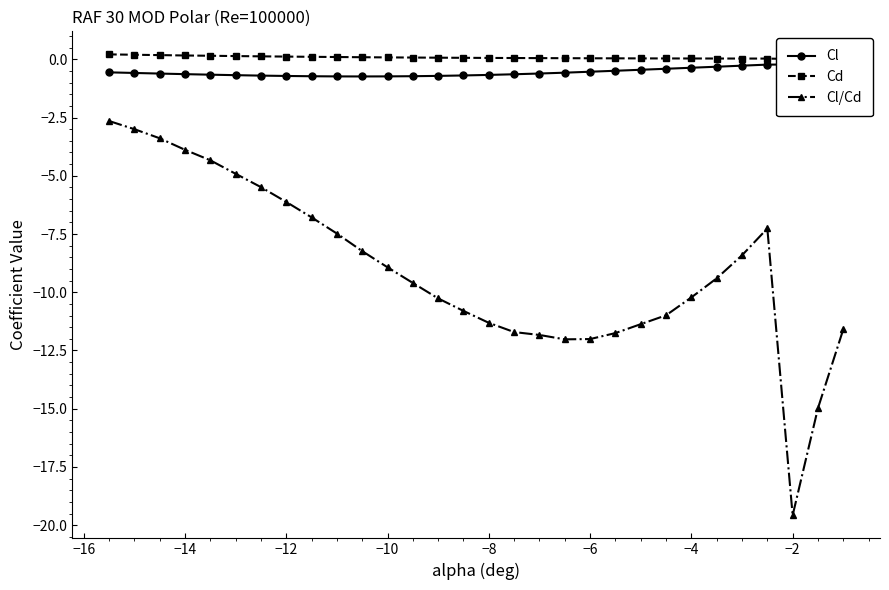

True or false: Cd and Cl/Cd cross at least once.

False